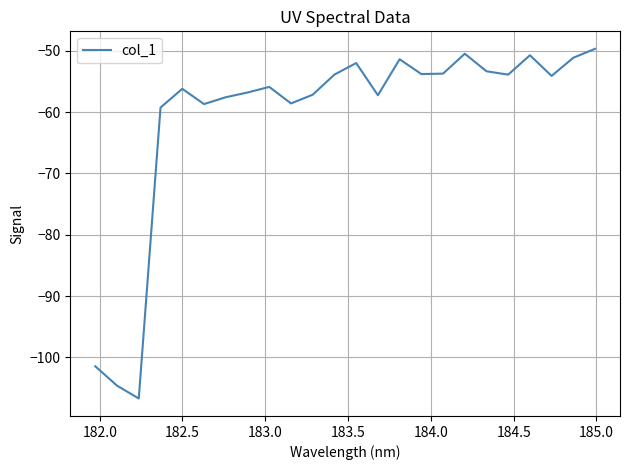

Does the chart display data point markers on the line(s)?

No